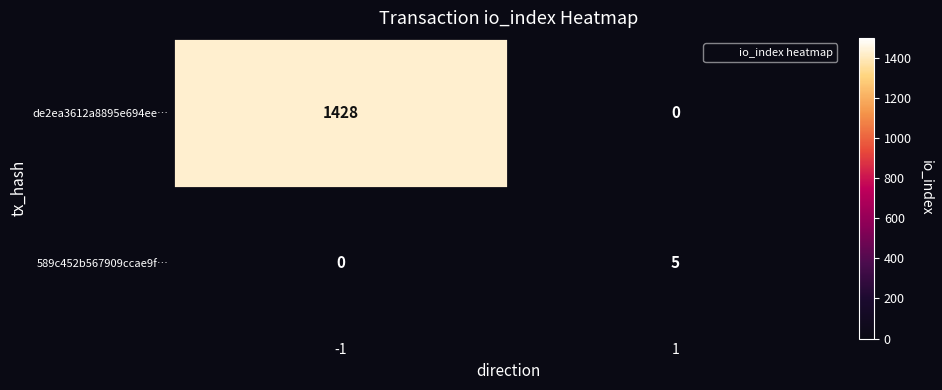

Read the de2ea3612a8895e694ee… value at -1.

1428